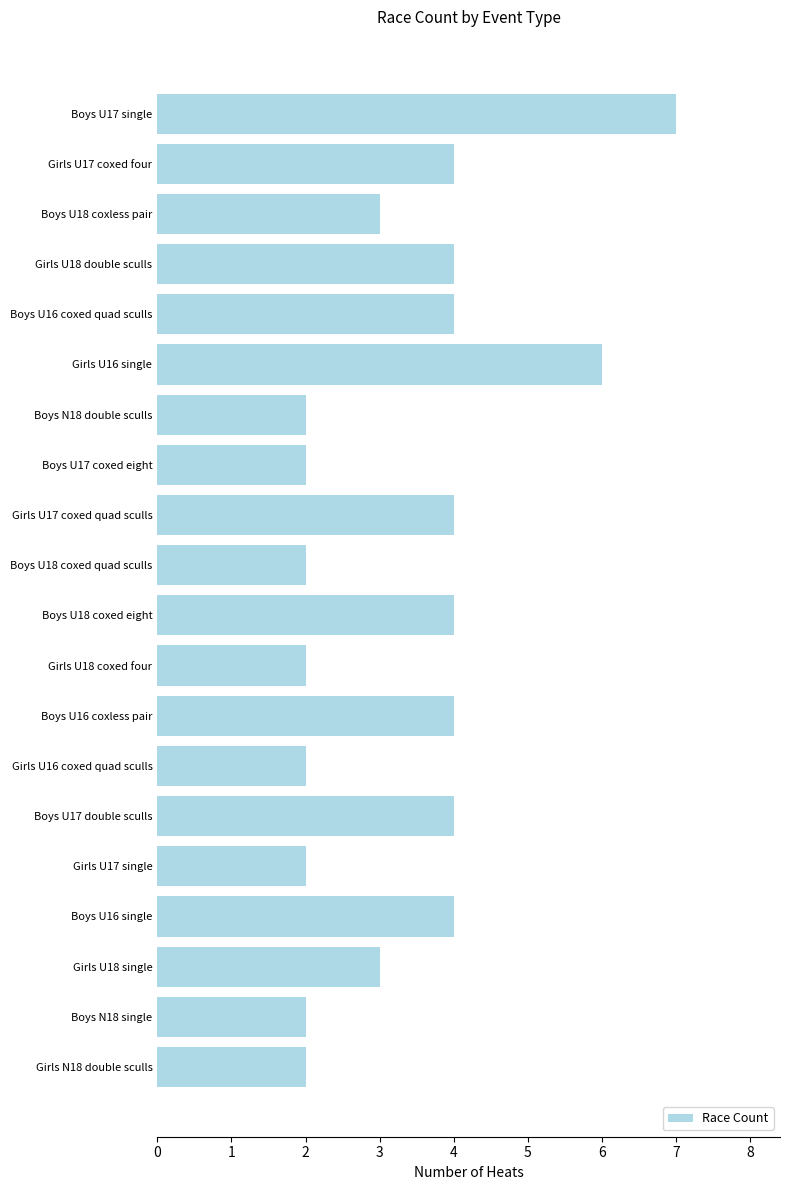

Is it true that the value at Boys U16 single is 4?

True